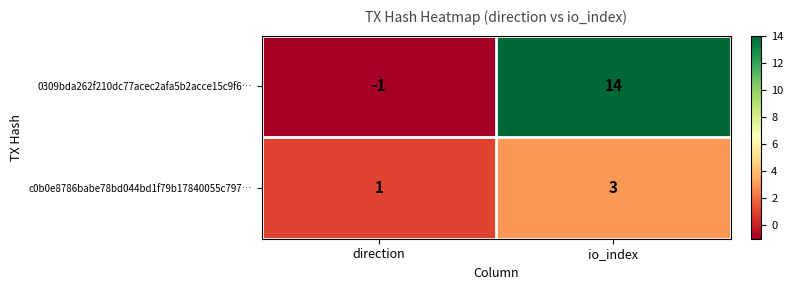

How many distinct data groups are displayed?

2